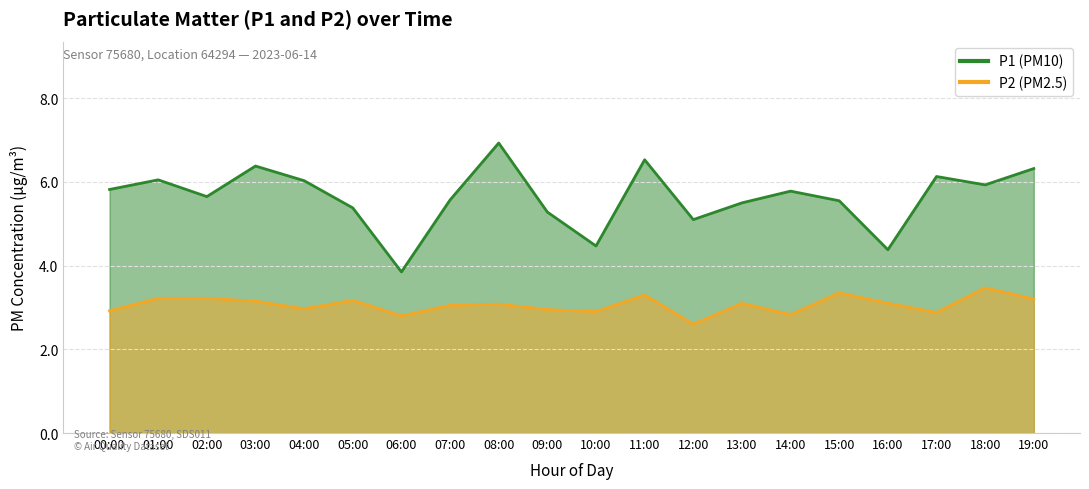

Rank the series by their average value, from highest to lowest.

P1, P2